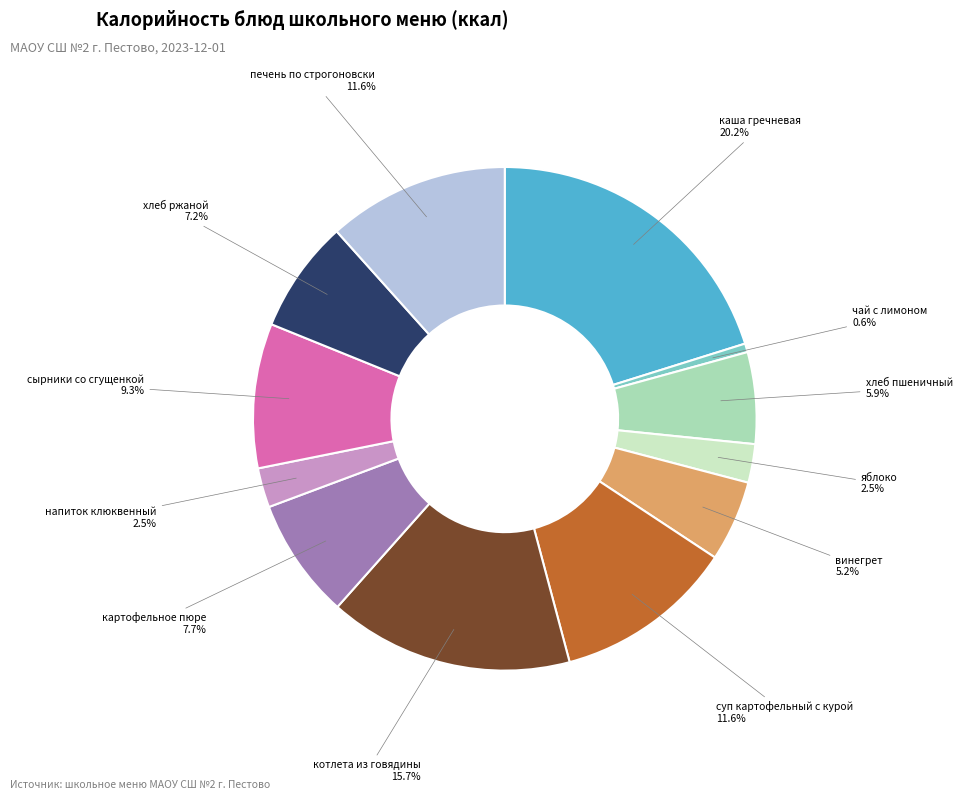

How many segments does this pie chart have?

12